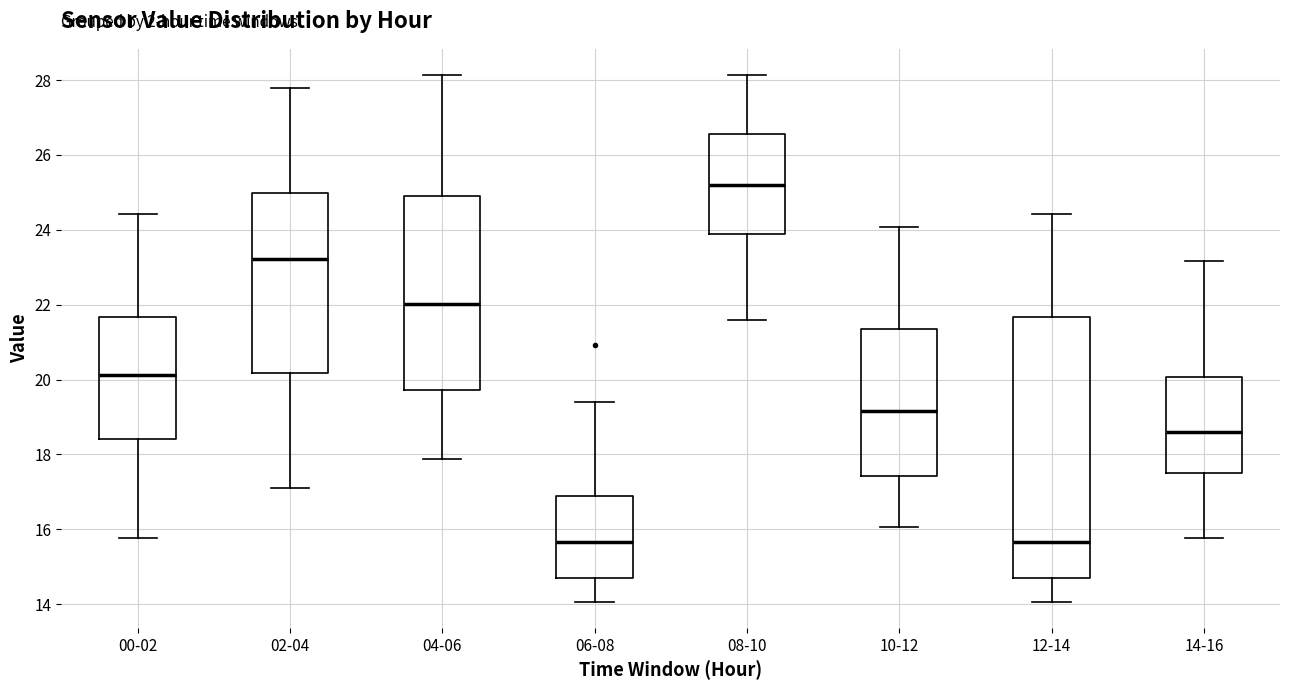

Where does the median line of the box for 12-14 sit on the y-axis? The values are not printed on the chart, so give them approximately, as read against the axis.

15.6